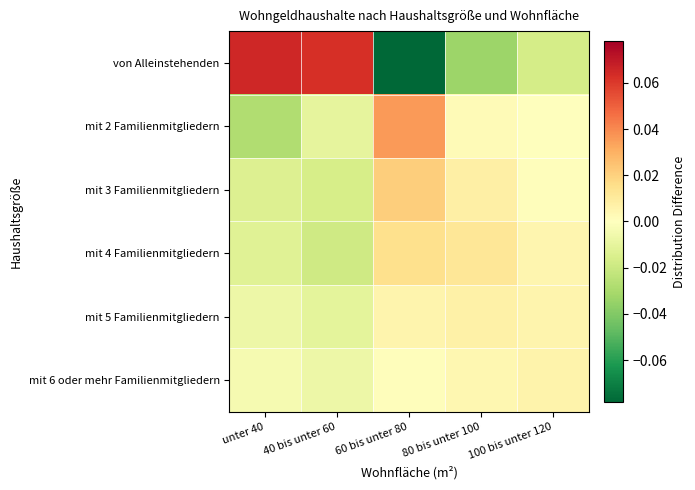

Between 40 bis unter 60 and 60 bis unter 80, which series saw the biggest shift?

von Alleinstehenden